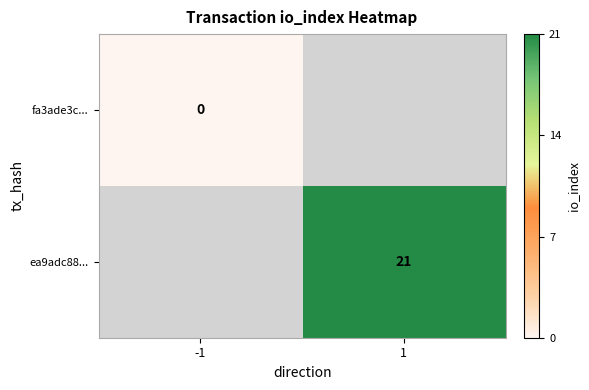

Is the value of fa3ade3c... at -1 greater than the value of ea9adc88... at 1?

No